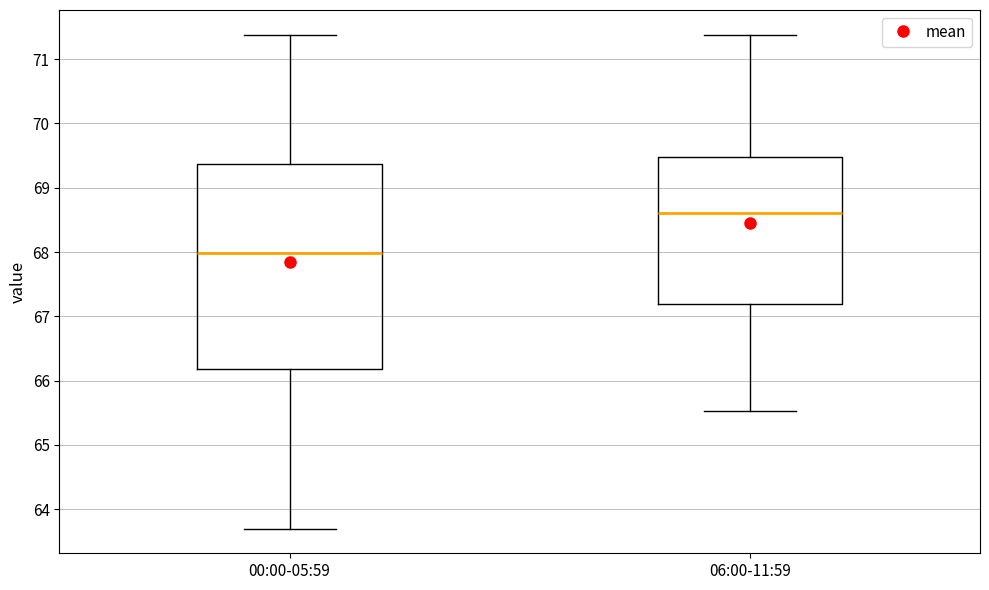

Which box's median line is the lowest?

00:00-05:59